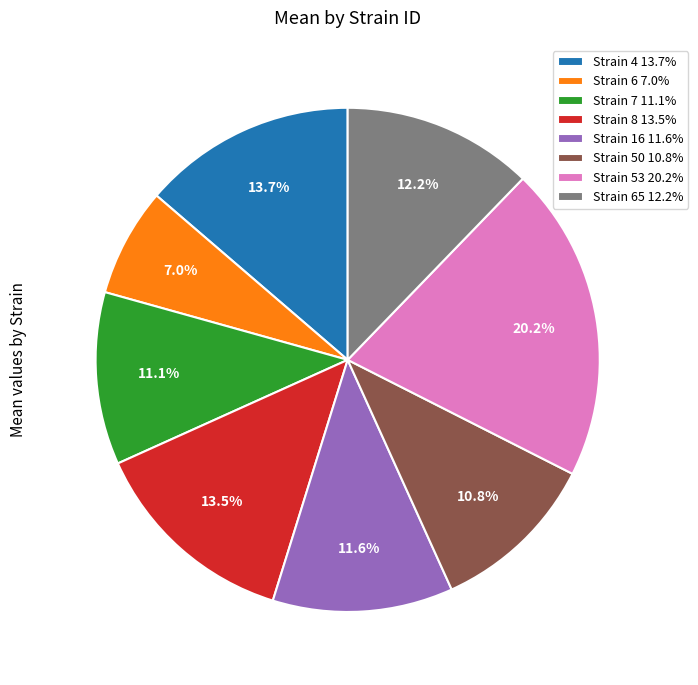

Which category has the biggest portion of the pie?

Strain 53 20.2%